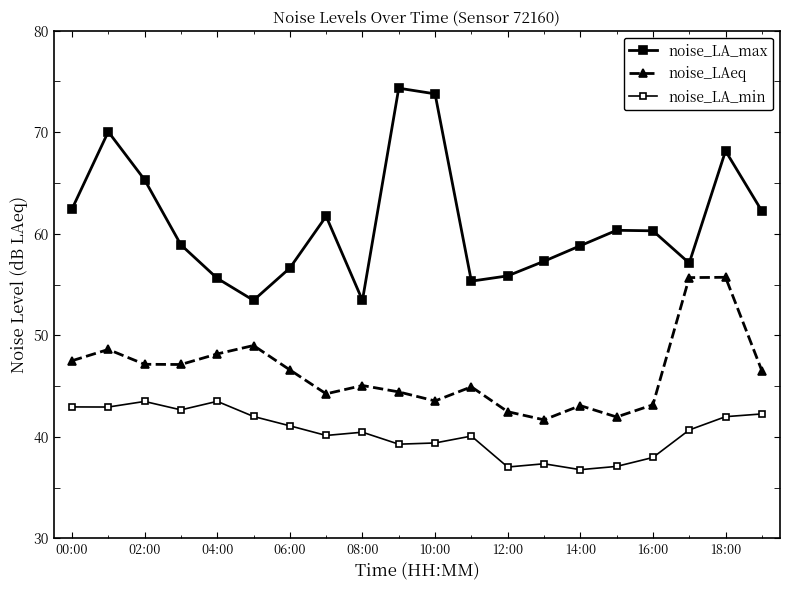

True or false: noise_LA_min has more than 0 interior local peaks.

True